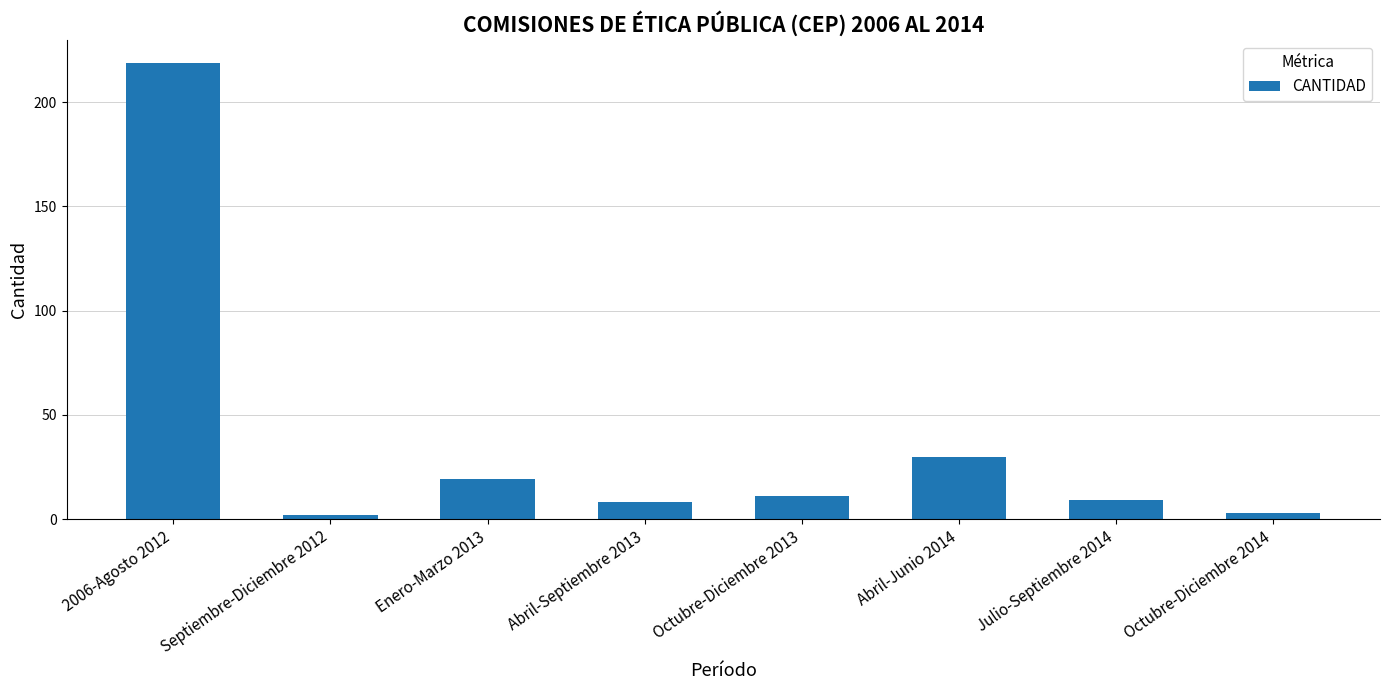

Reading left to right, extract all data points from this chart.

219	2	19	8	11	30	9	3